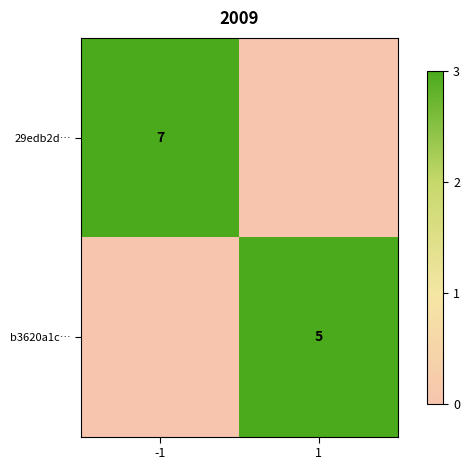

Is it true that 29edb2d… equals 7 at -1?

True